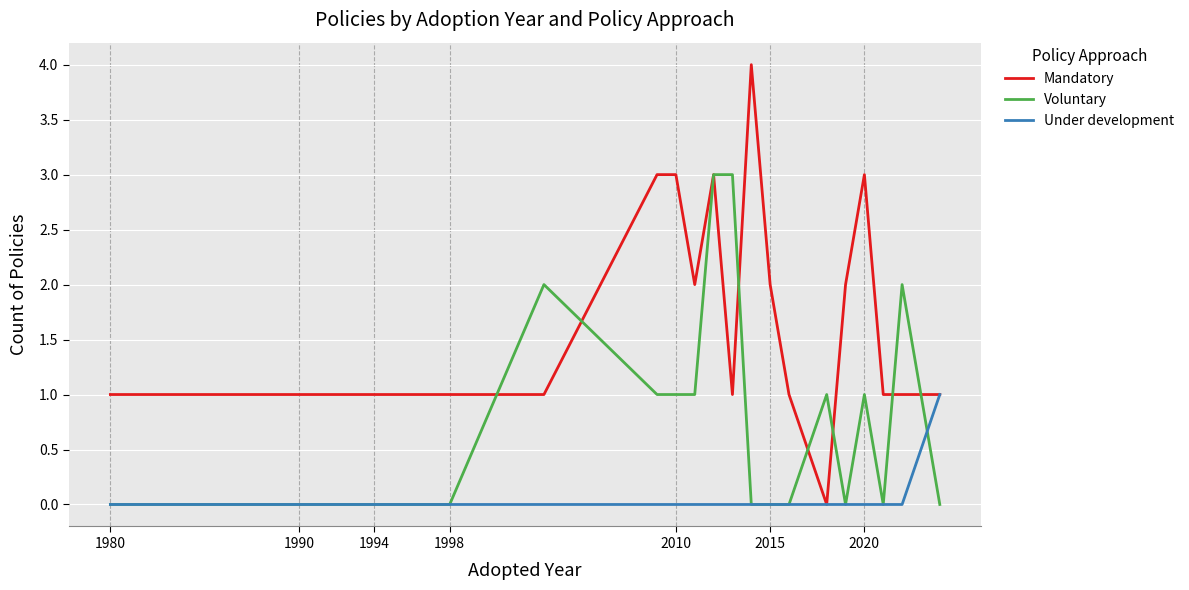

What is the maximum value for Mandatory?

4